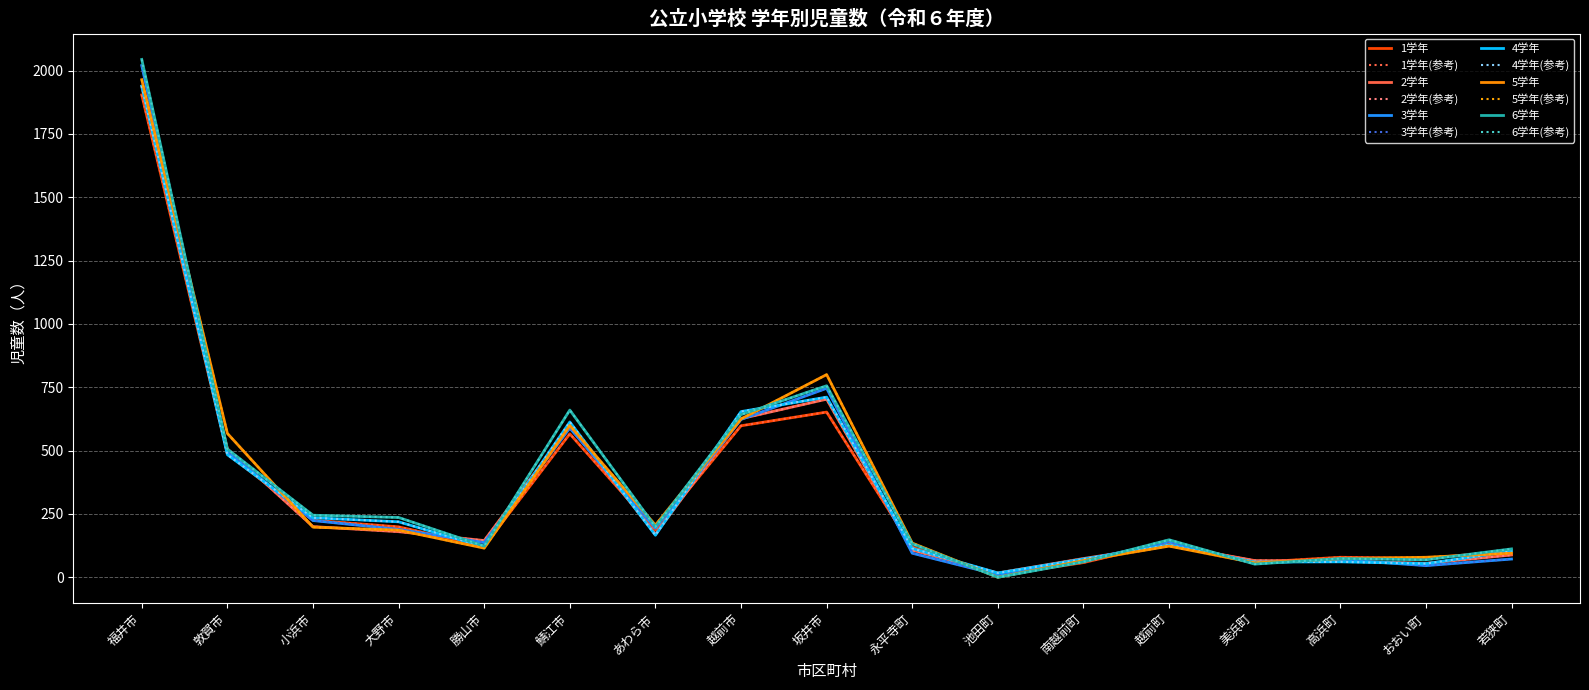

True or false: 5学年 has more than 1 interior local peaks.

True